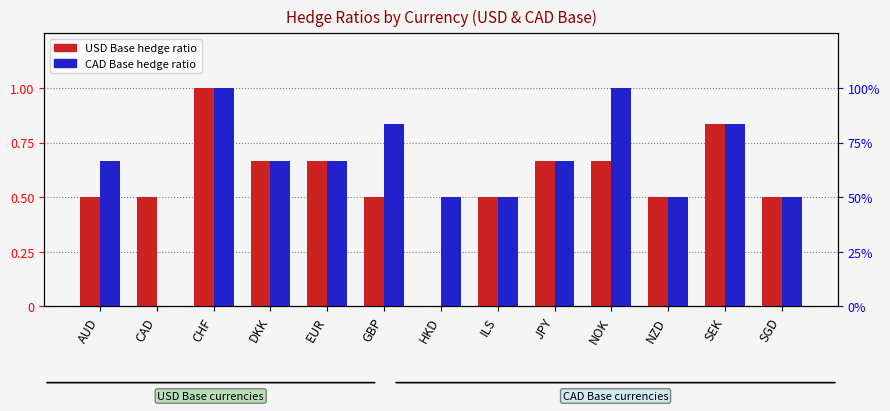

True or false: CAD Base has a value of 0.6 at CHF.

False